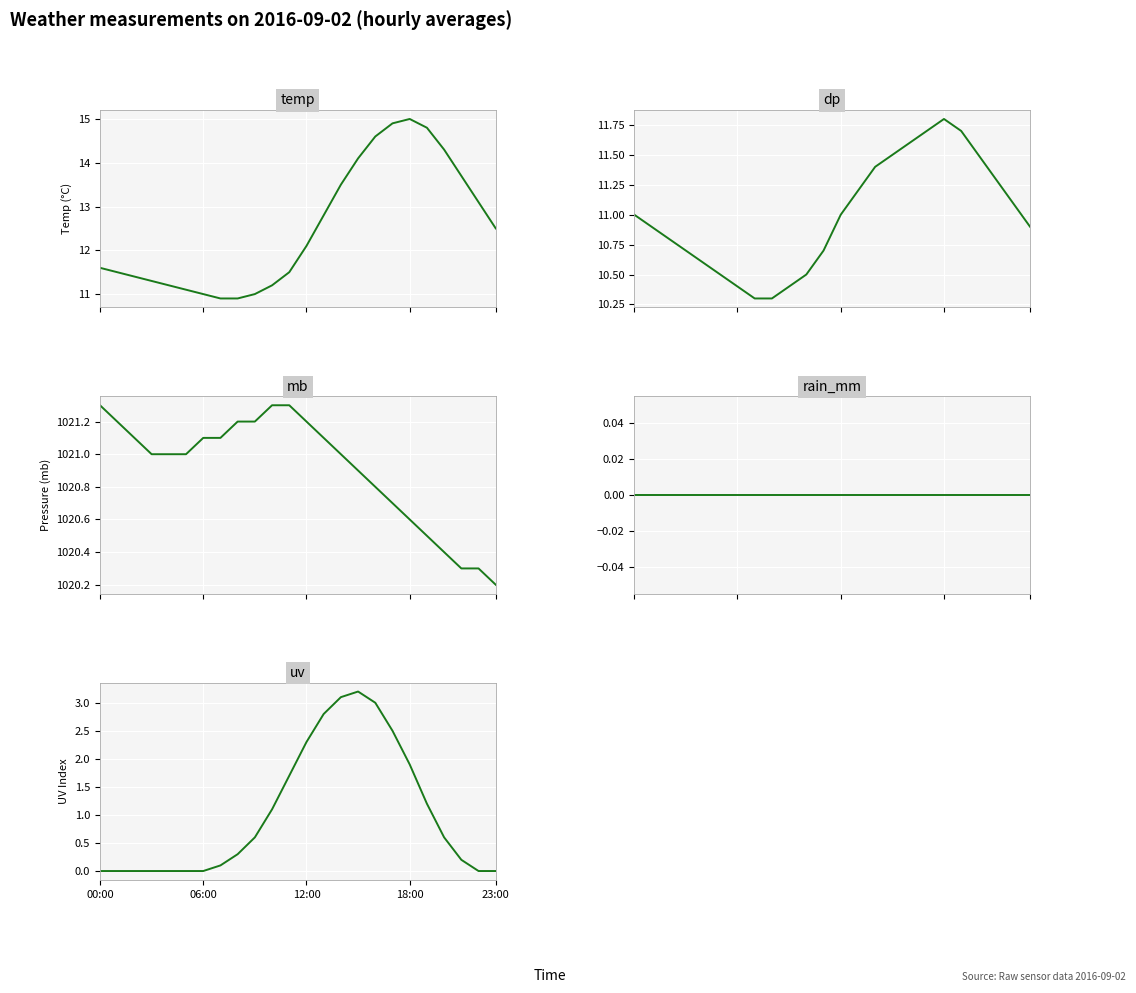

True or false: uv and rain_mm intersect in this chart.

False